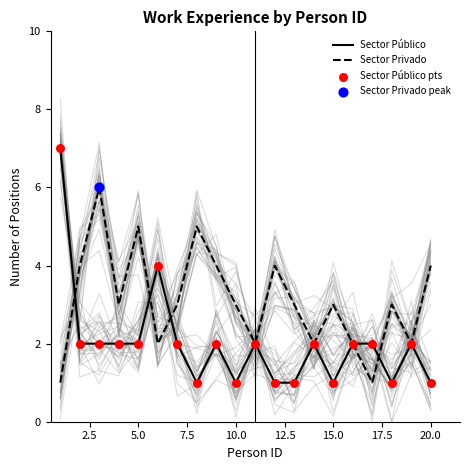

Which series has the largest total across all categories?

Sector Privado